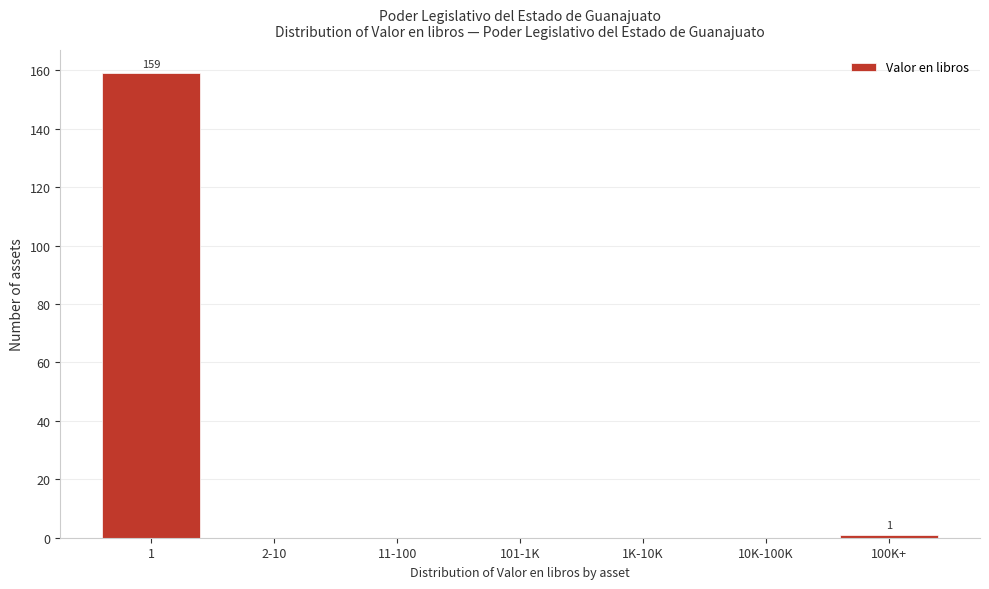

Reading right to left, what are all the values shown in this chart?

100K+=1	10K-100K=0	1K-10K=0	101-1K=0	11-100=0	2-10=0	1=159